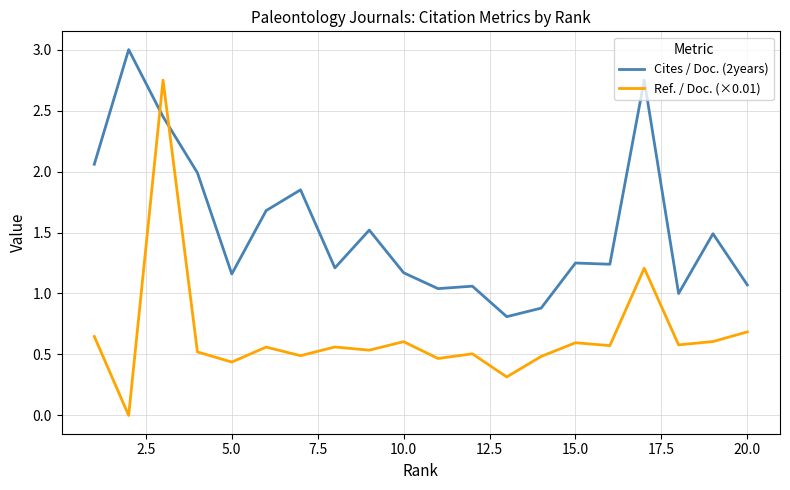

What is the greatest value displayed?

3.0